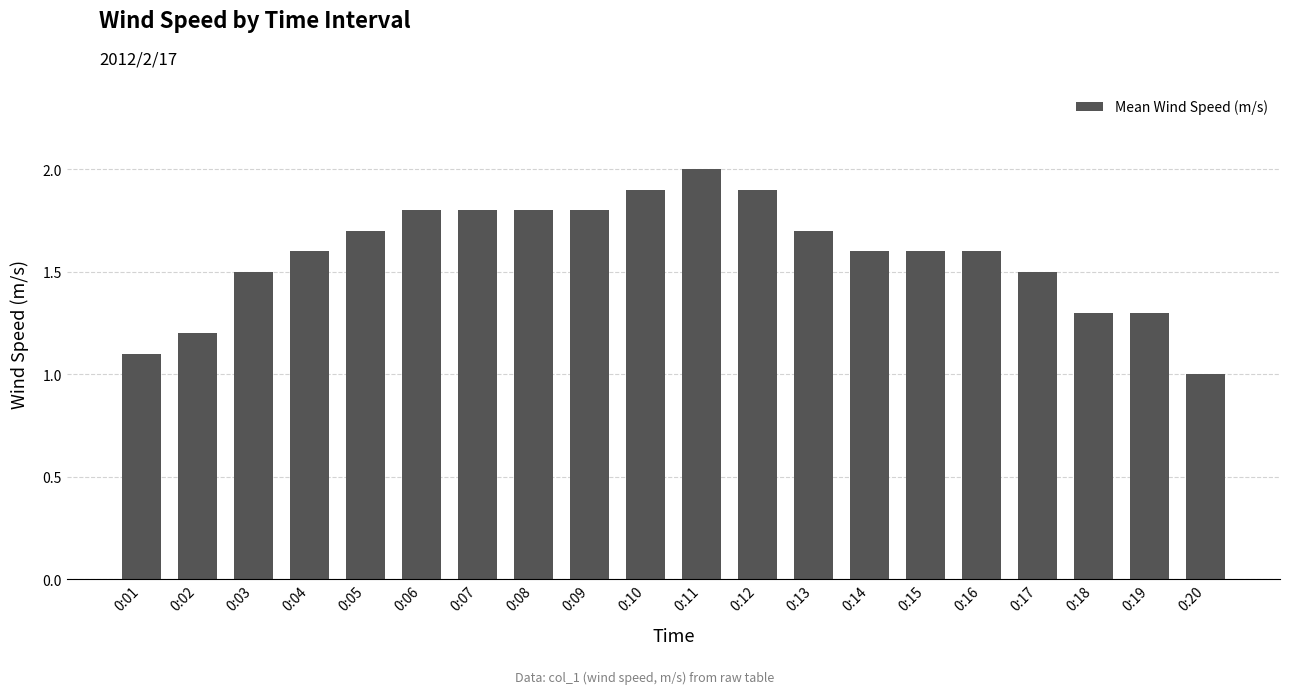

Count the number of categories in the chart.

20